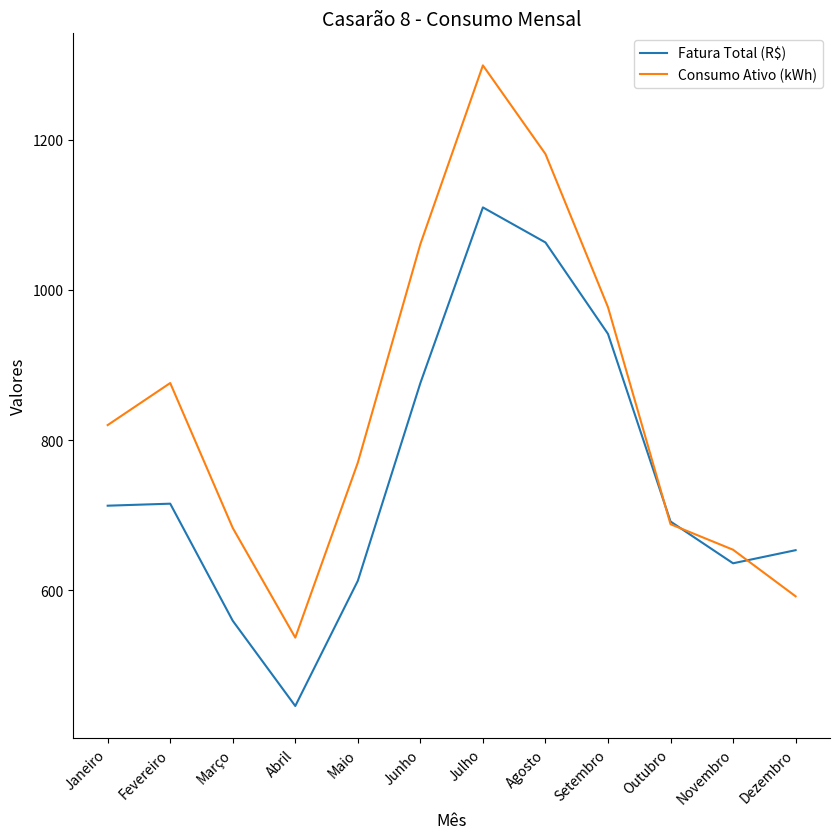

What are all the series names shown in the legend?

Fatura Total (R$), Consumo Ativo (kWh)